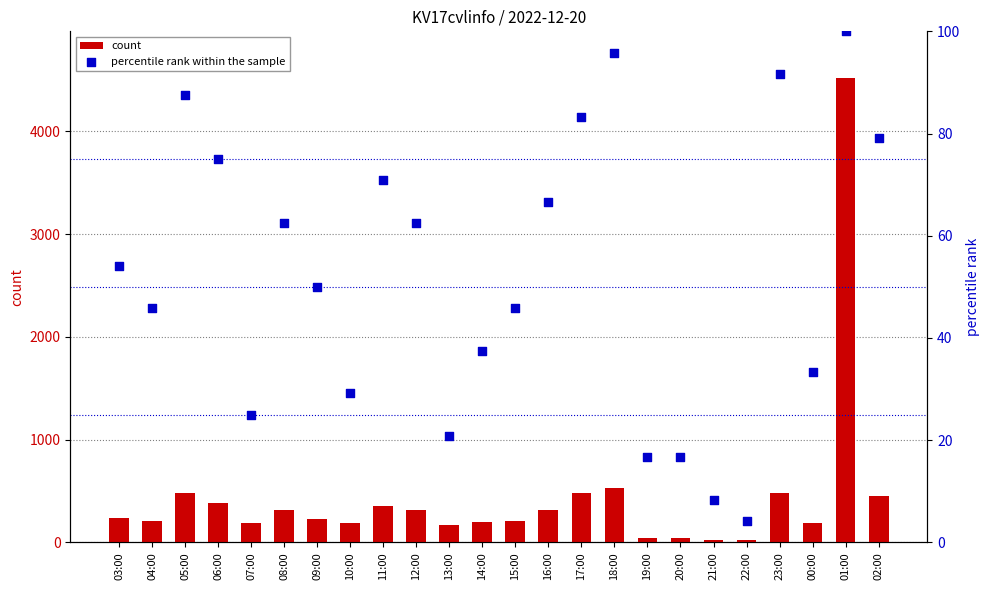

Which series contains the highest Y value?

count